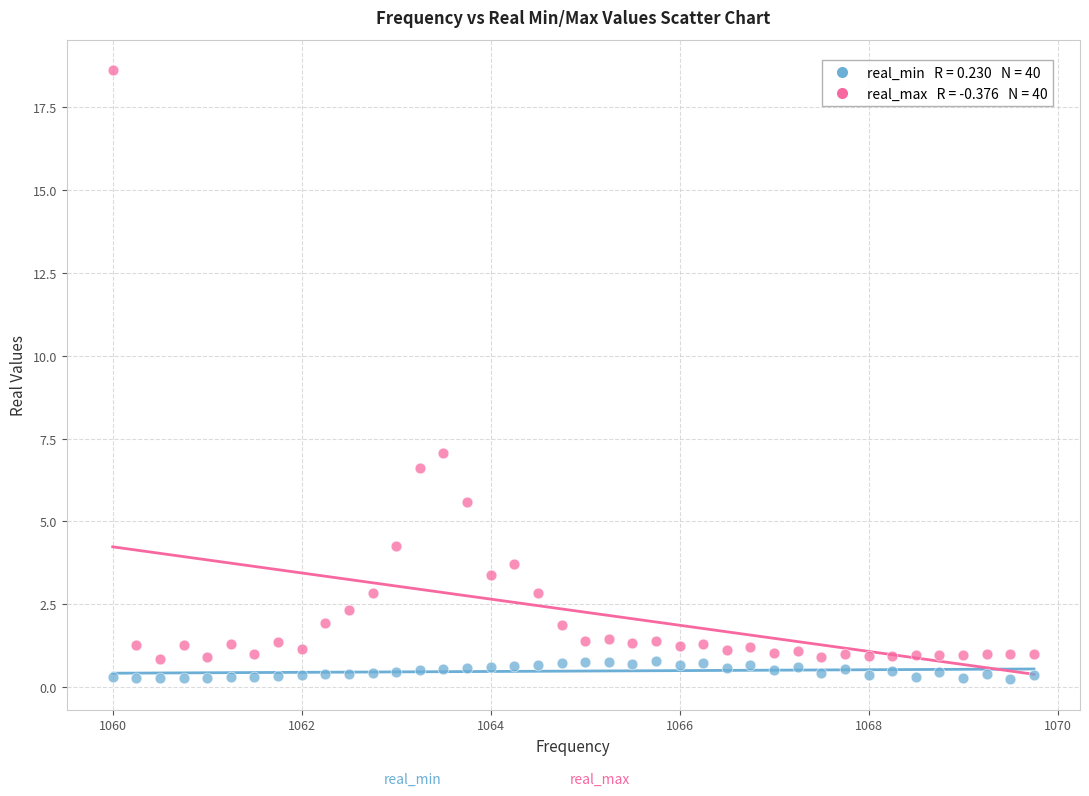

Across all data points, what is the range of Y values (max minus min)?

18.4